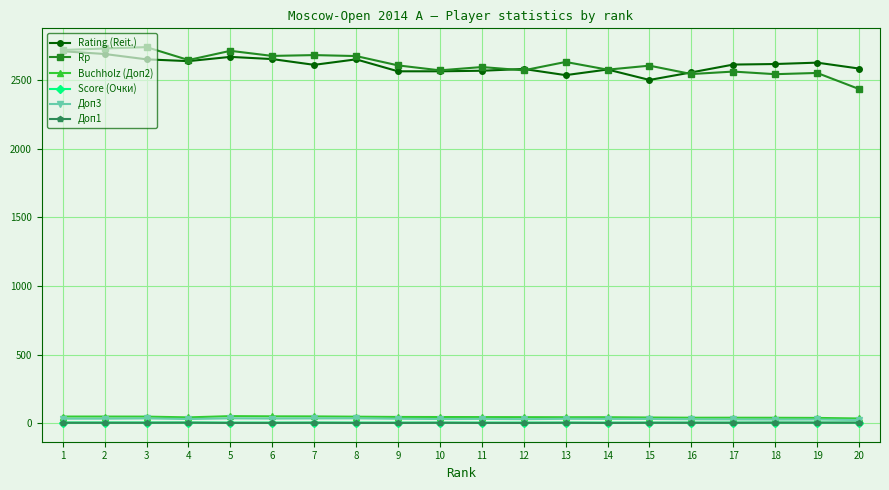

Is the value of Rating (Reit.) at 17 greater than the value of Доп3 at 6?

Yes